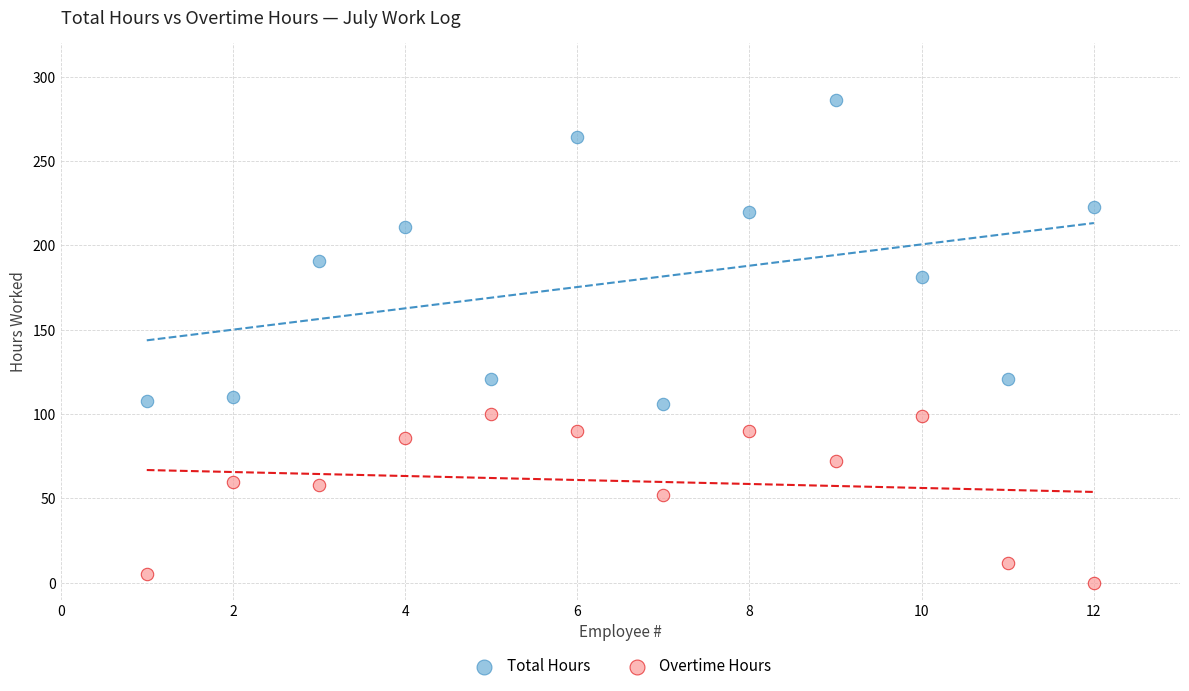

In the Total Hours series, what Y value is closest to 196?

191